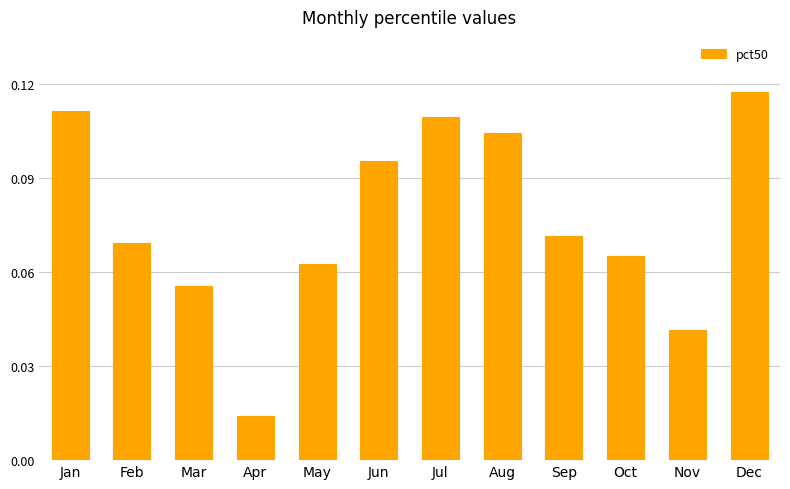

Is it true that the value at Dec is 0.2?

False